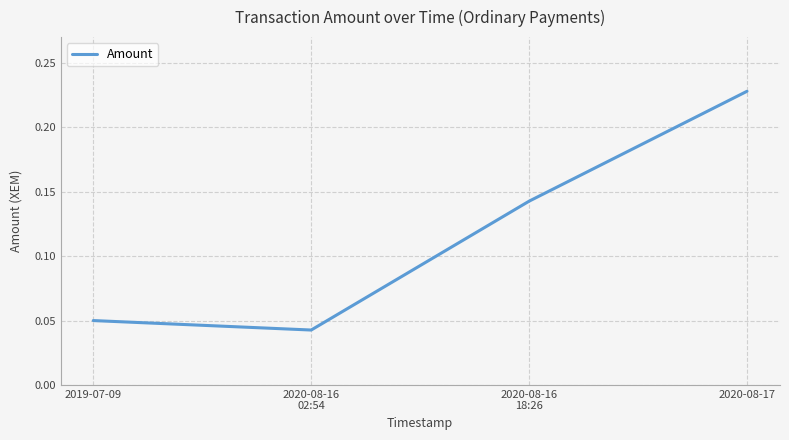

What position from the right is 2020-08-17?

1